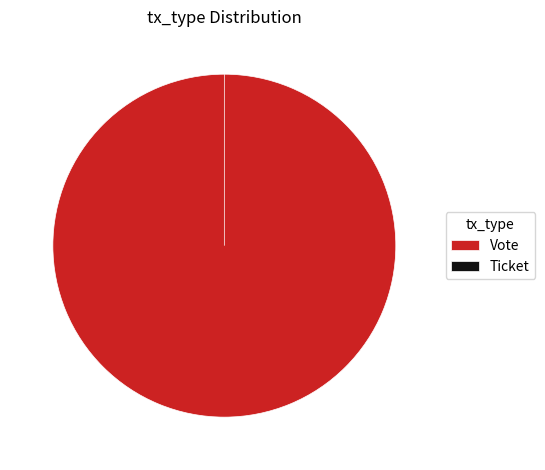

How many segments does this pie chart have?

2